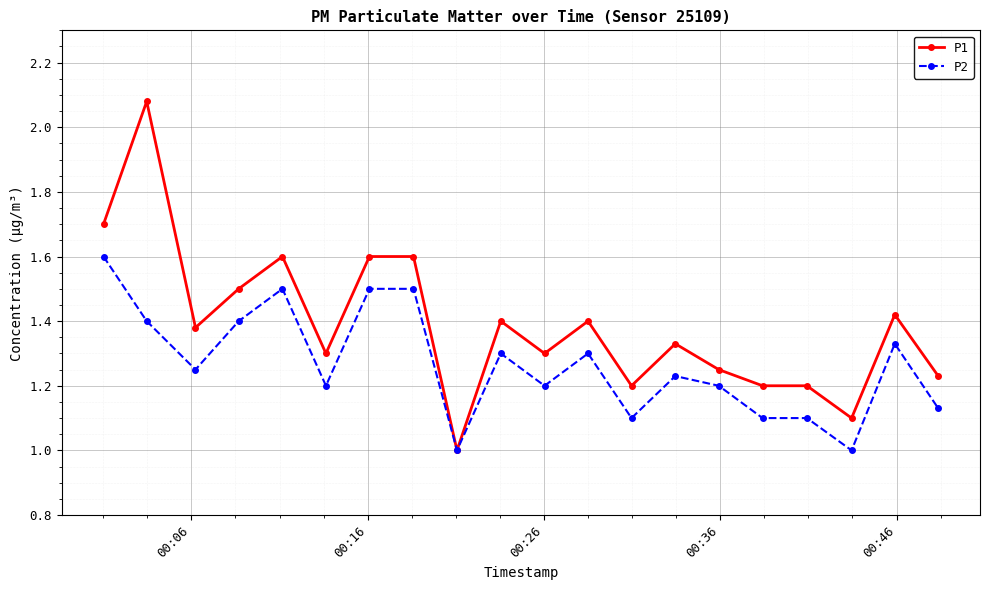

Which series has the largest range (max minus min)?

P1